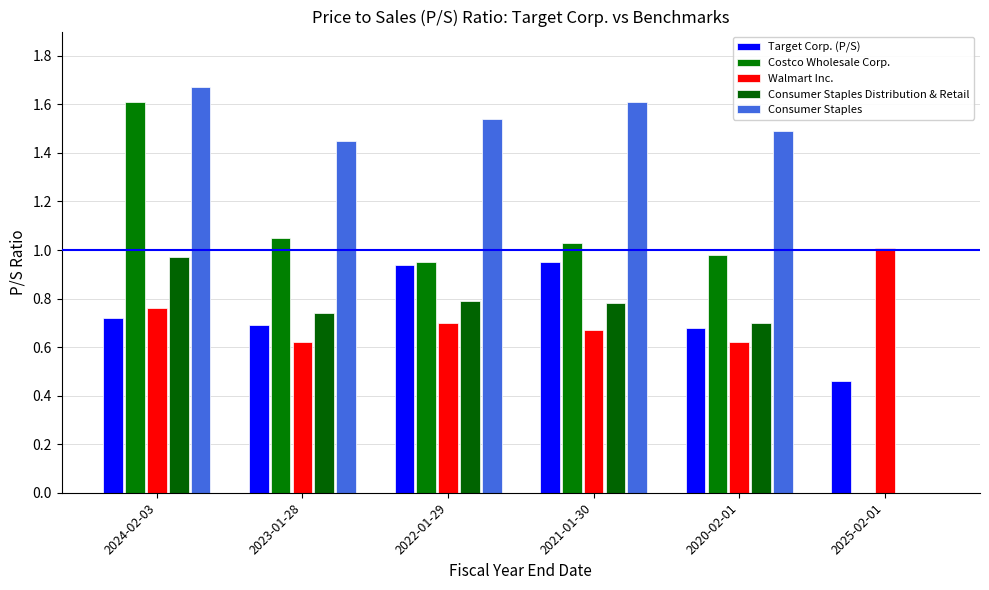

What is the sum of the Consumer Staples values at 2023-01-28 and 2021-01-30?

3.1